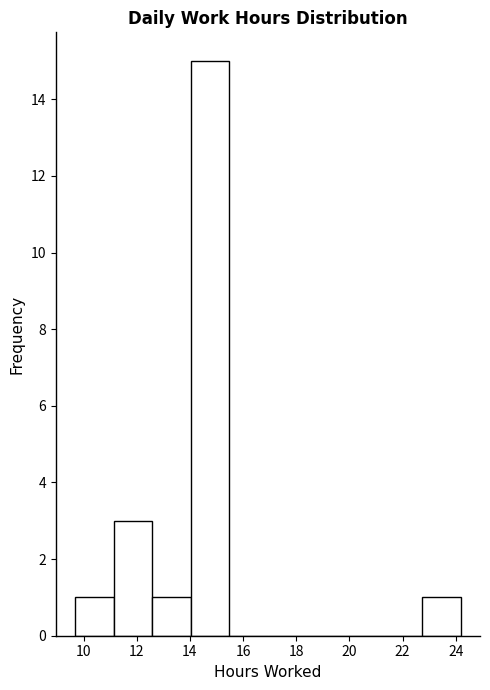

Over which range of the x-axis is the bar tallest?

14.0 to 15.4